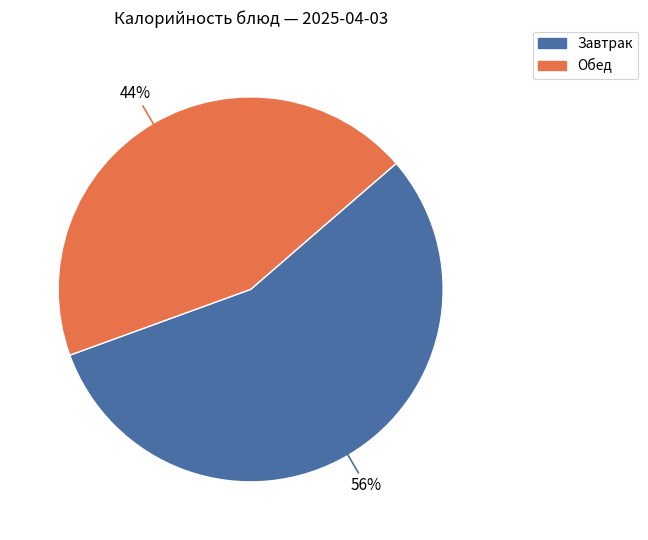

To the nearest percent, what is the average slice percentage?

50%